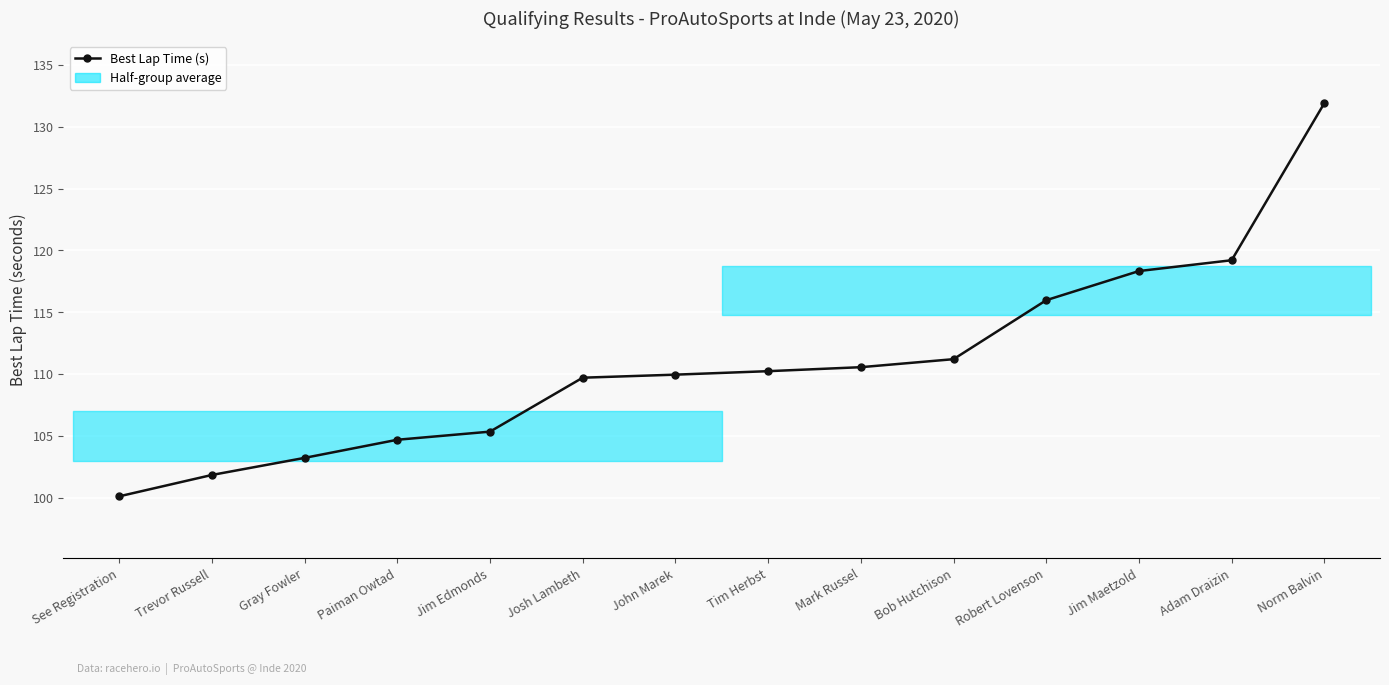

What is the label of the 7th point from the right?

Tim Herbst